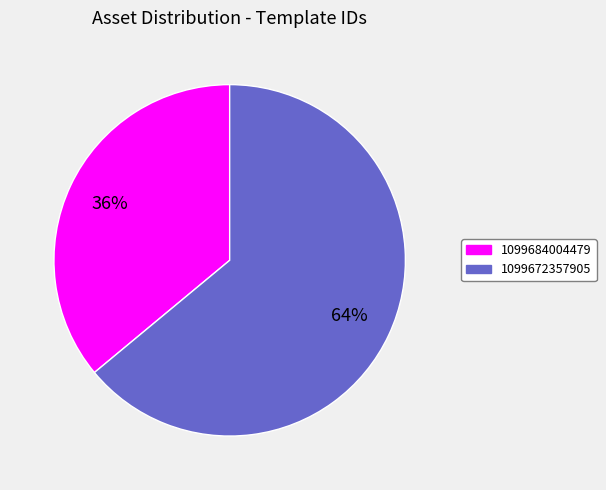

Do 1099672357905 and 1099684004479 together represent more than half of the pie?

Yes